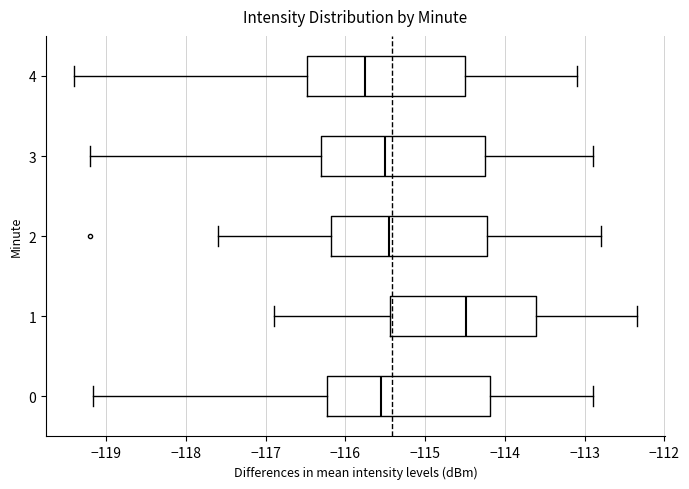

Which box's median line is the furthest to the left?

4